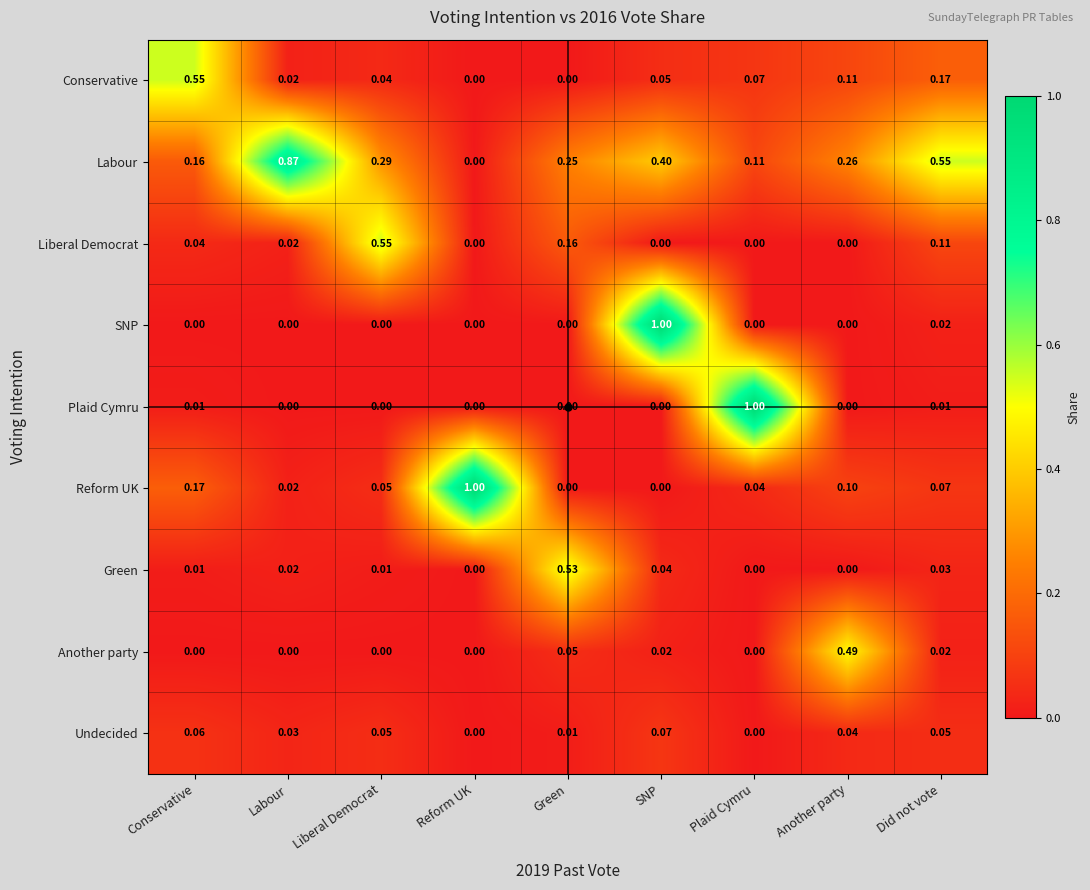

Which series changed the most between Labour and Liberal Democrat?

Labour